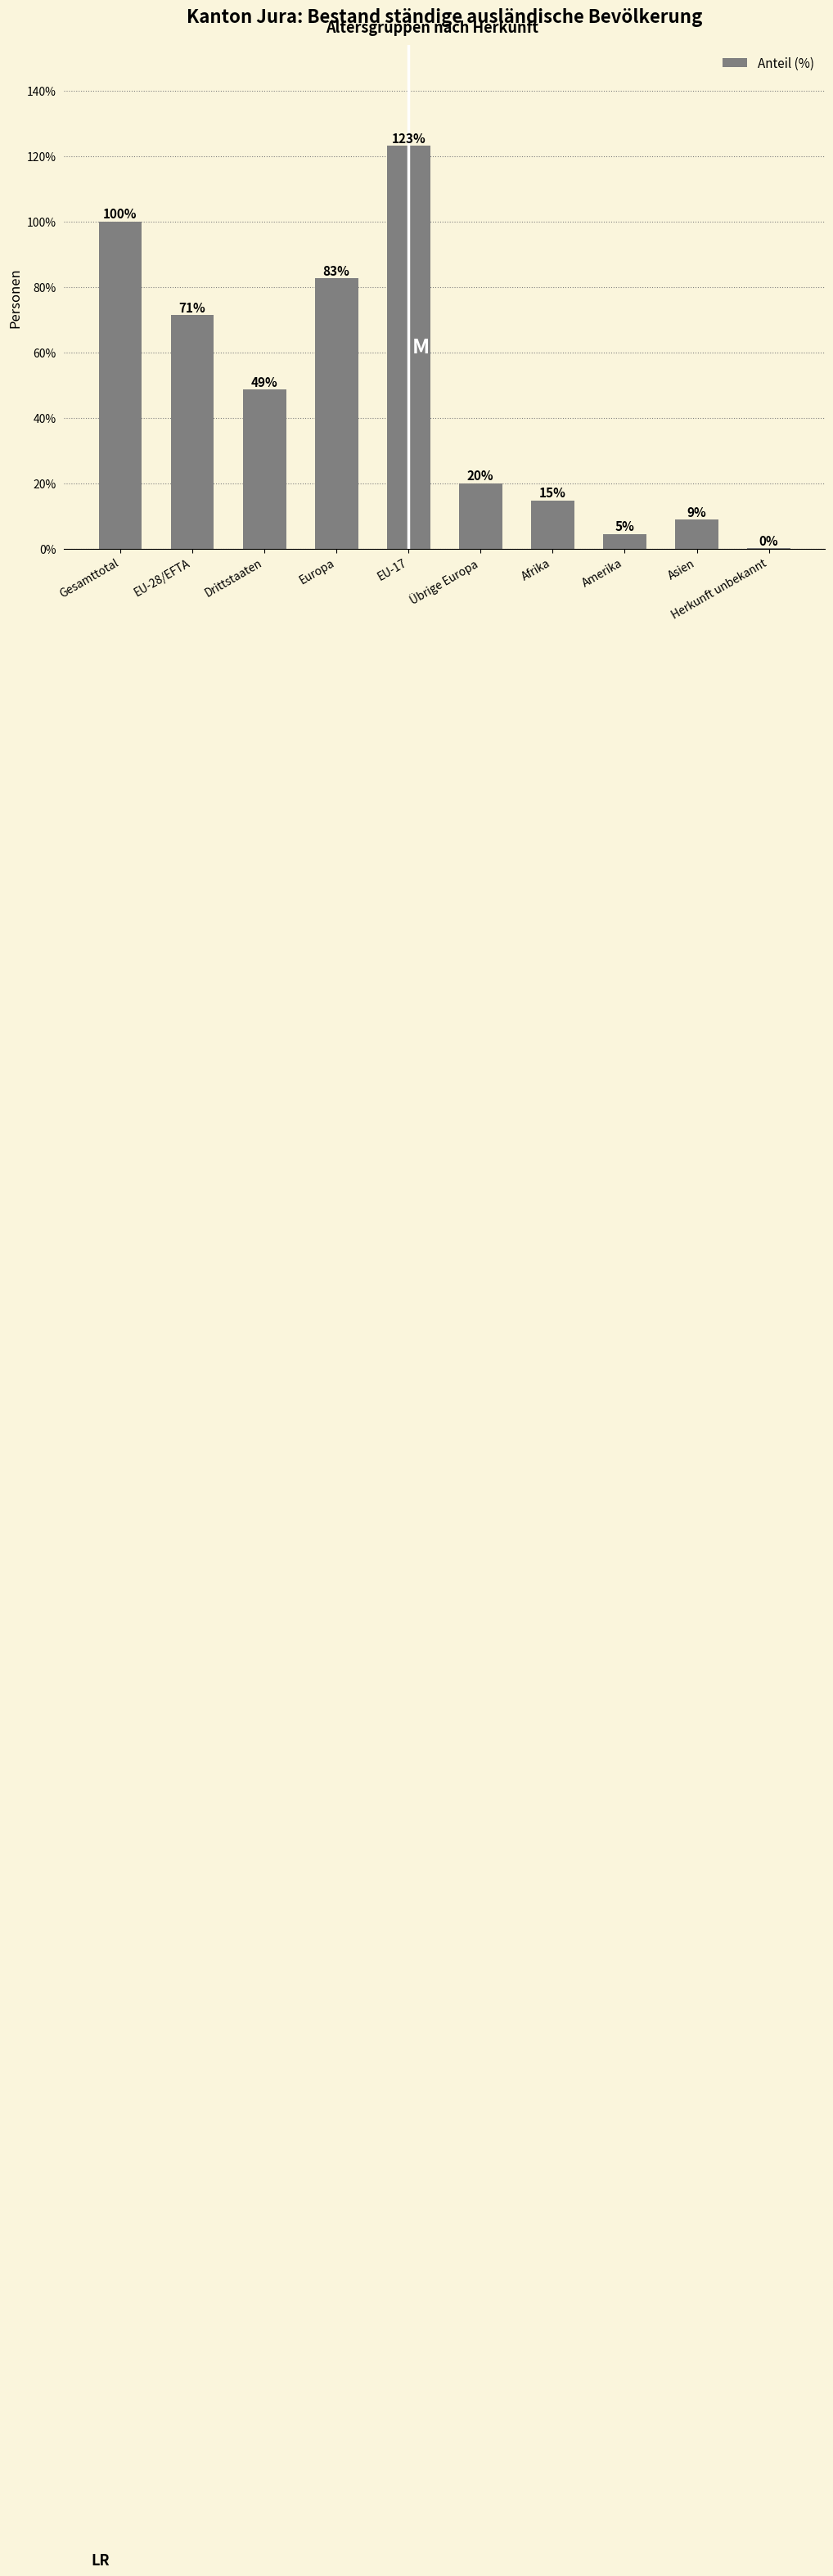

Reading right to left, extract all data points from this chart.

Herkunft unbekannt=0.2	Asien=8.9	Amerika=4.5	Afrika=14.8	Übrige Europa=20.1	EU-17=123.1	Europa=82.6	Drittstaaten=48.7	EU-28/EFTA=71.4	Gesamttotal=100.0